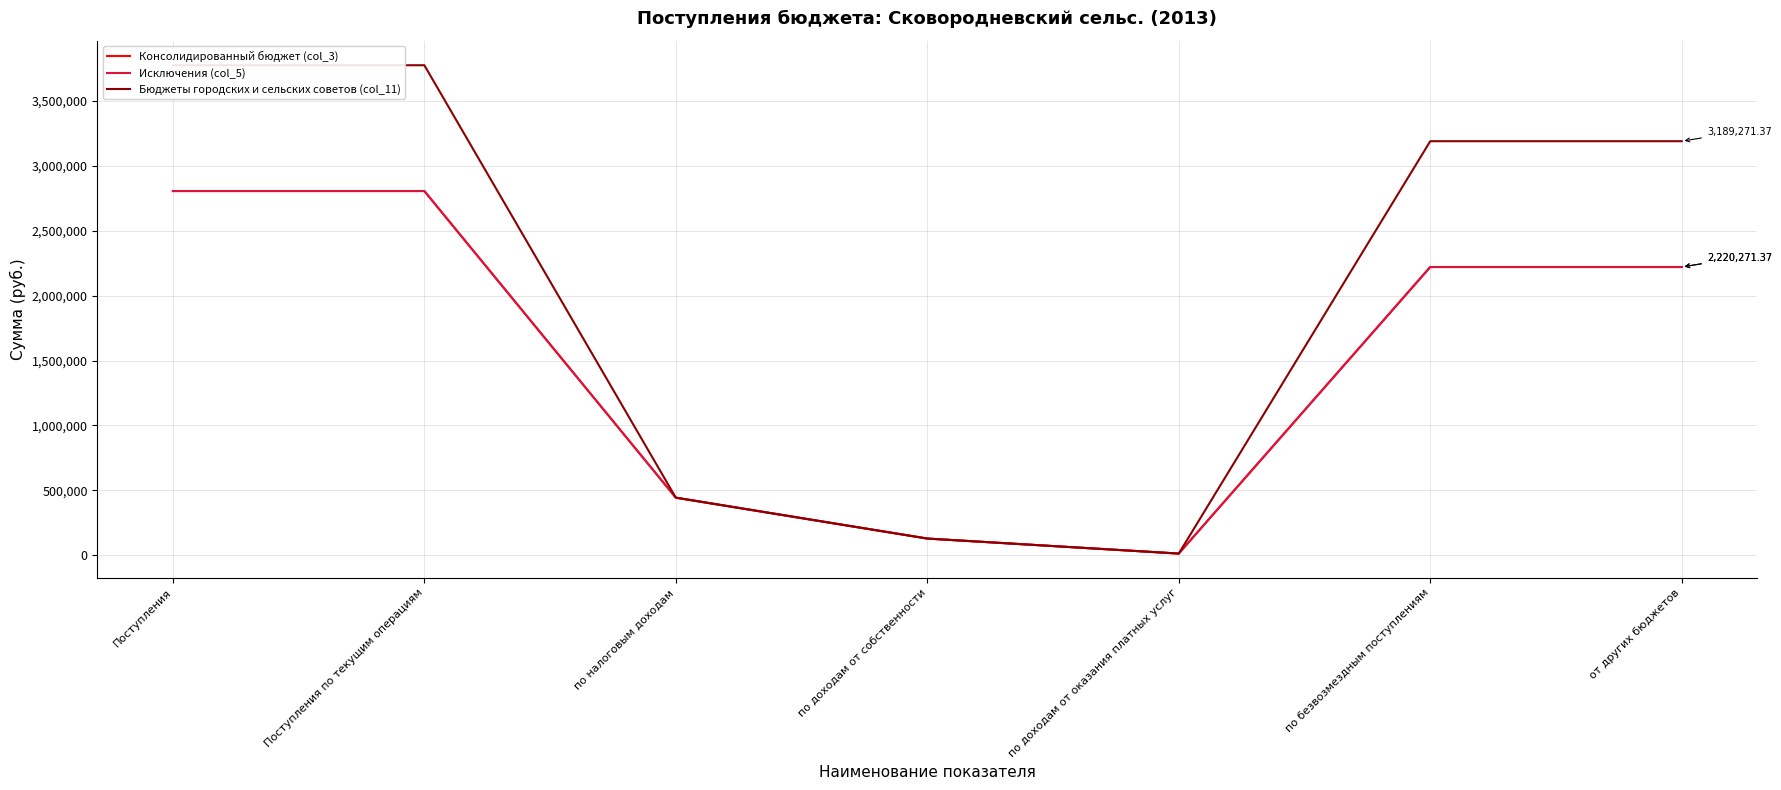

True or false: Консолидированный бюджет (col_3) and Бюджеты городских и сельских советов (col_11) cross at least once.

False